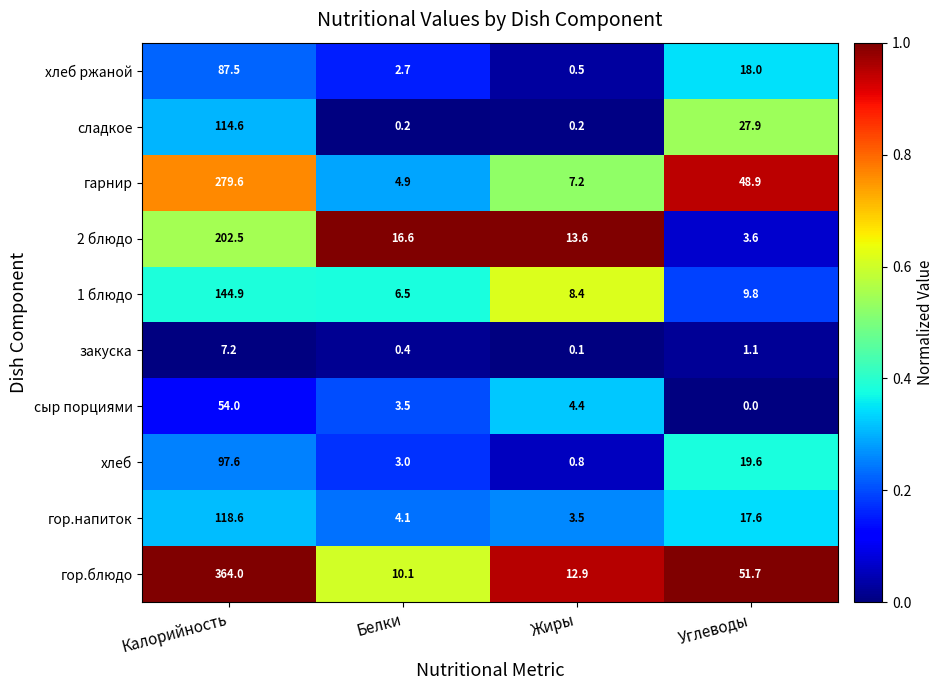

What is the difference between the second highest and minimum values in the гор.блюдо series?

41.6